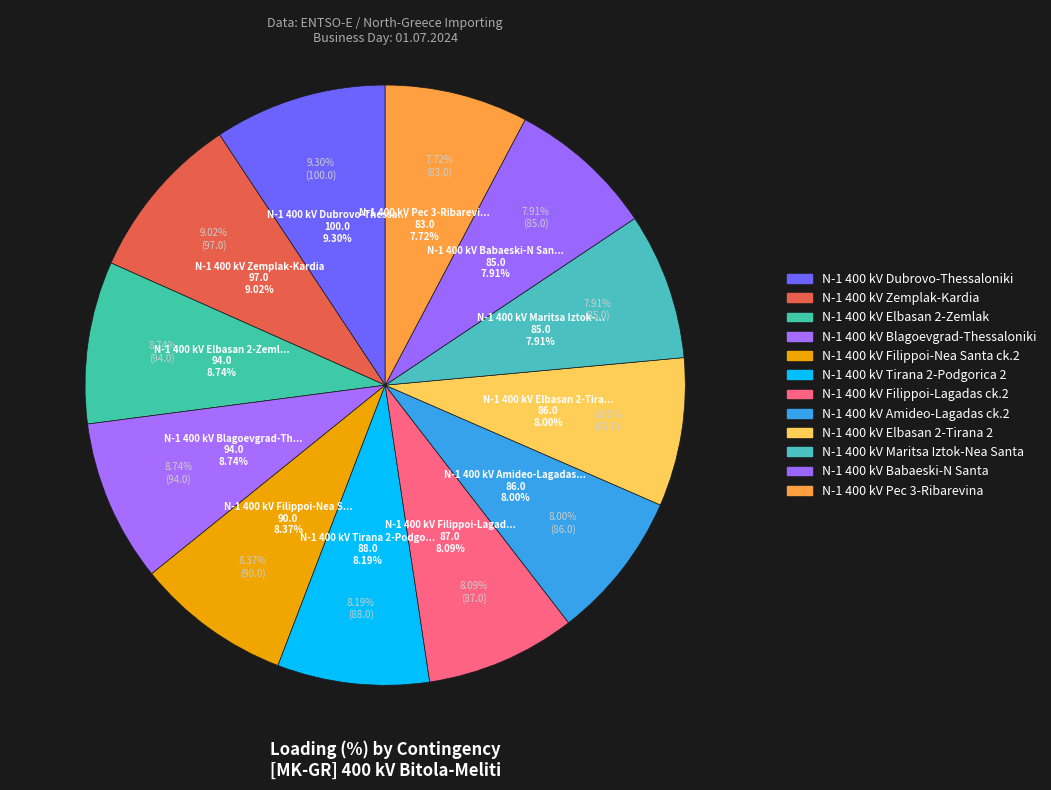

Is there a majority slice in this chart?

No